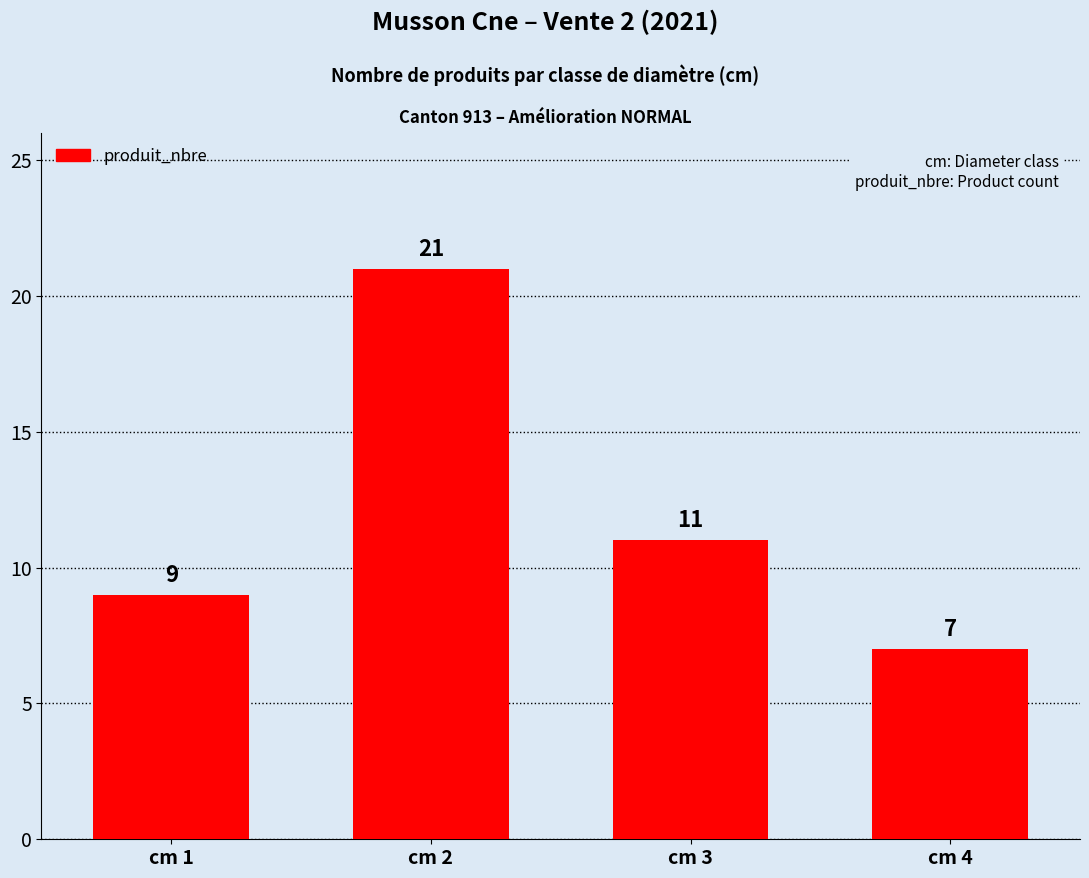

How many series are shown in this chart?

1